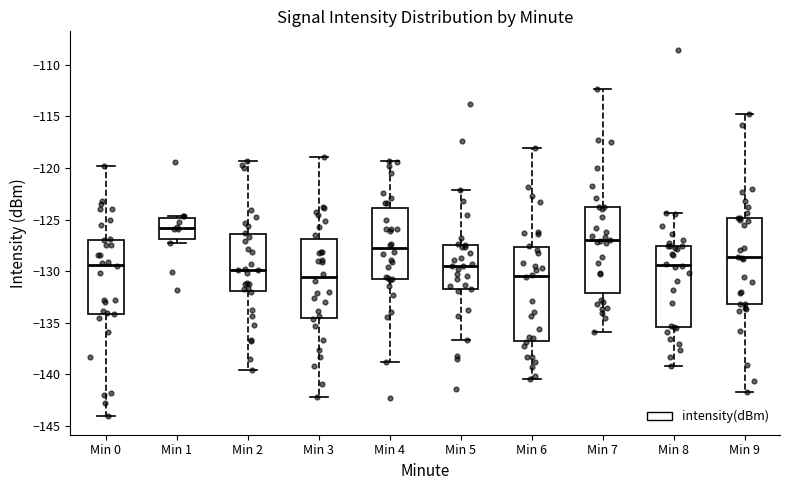

Which box's median line is the highest?

Min 1